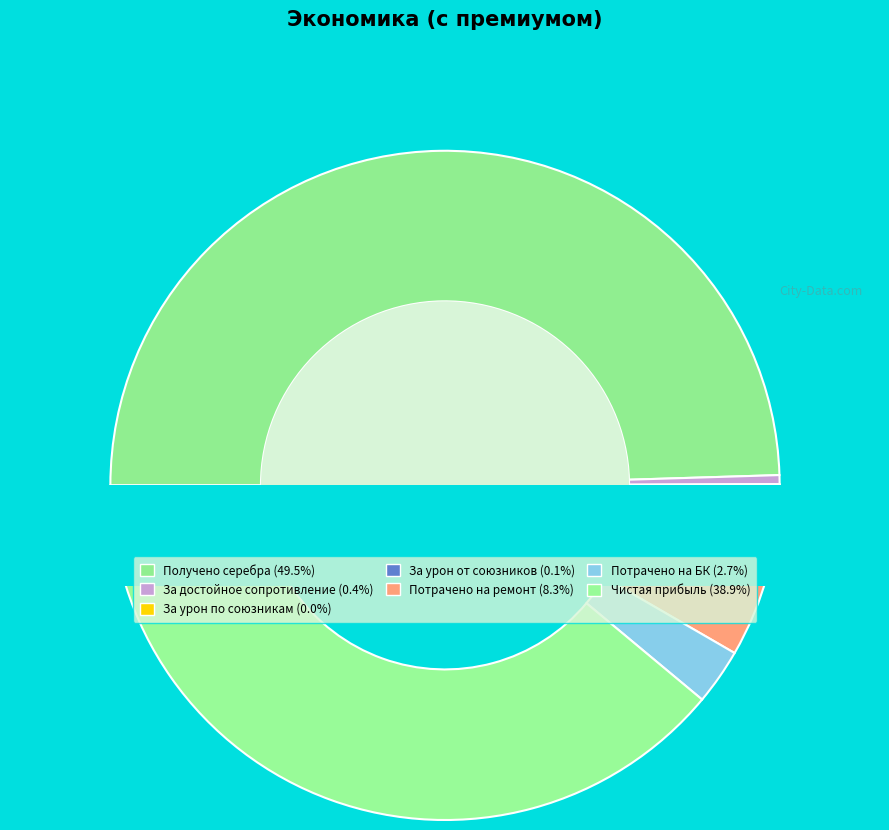

Does any single category account for the majority?

No